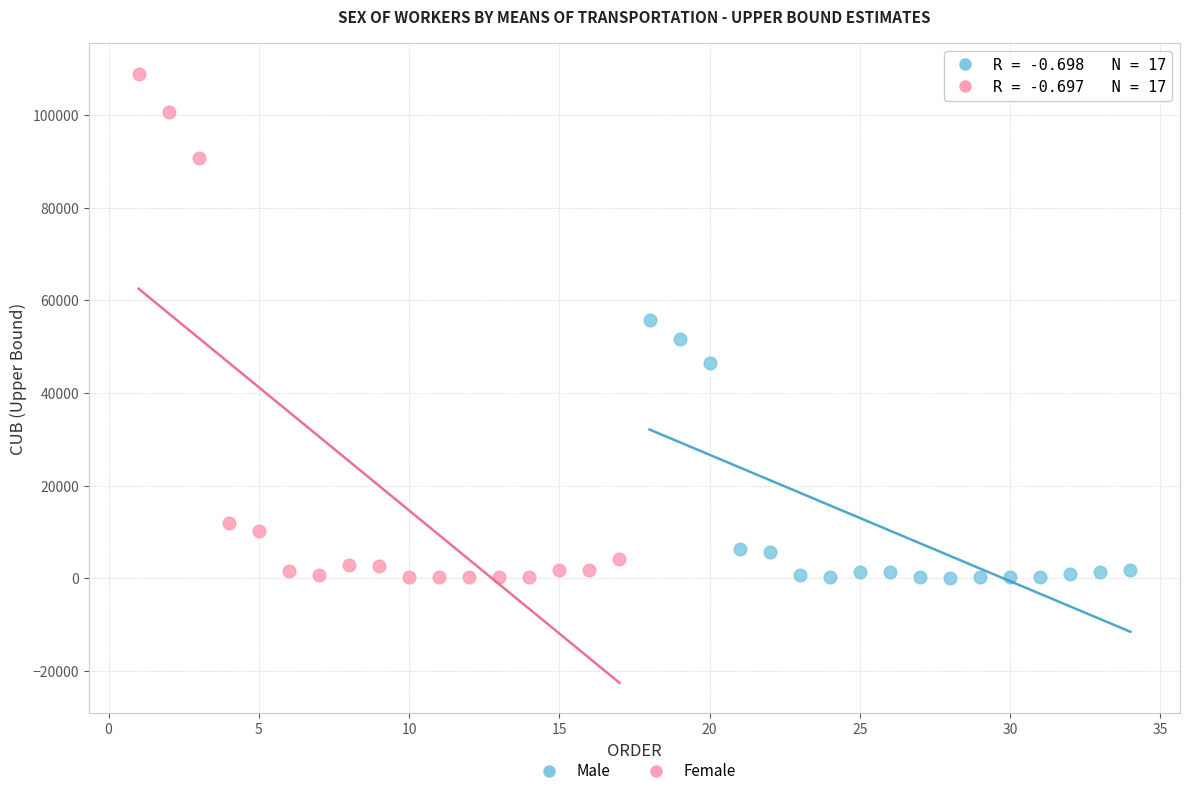

Which series reaches the maximum Y coordinate?

Female